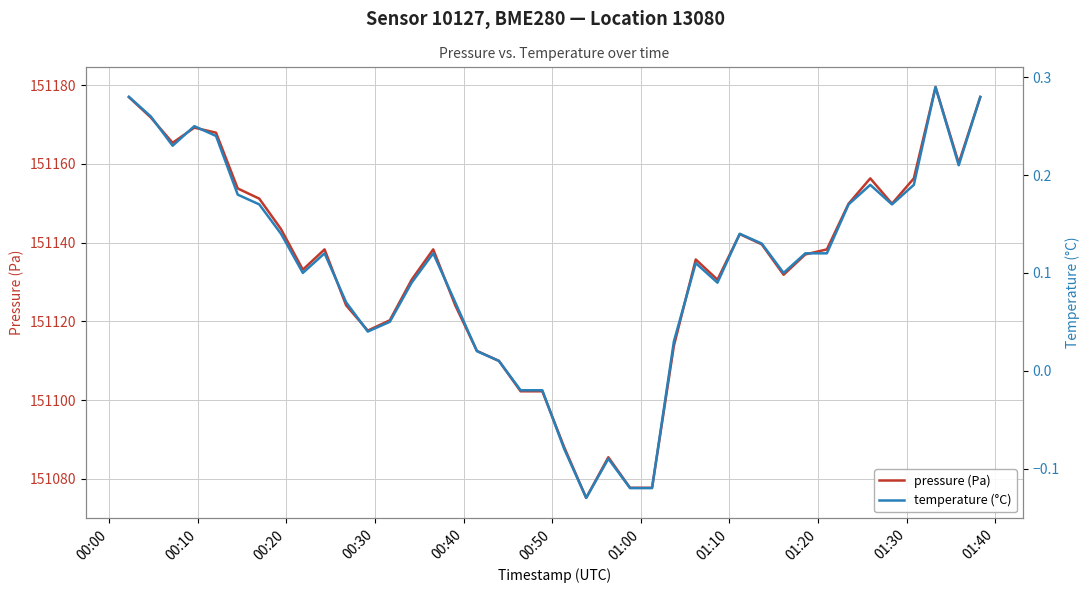

What is the maximum value for pressure (Pa)?

151179.5